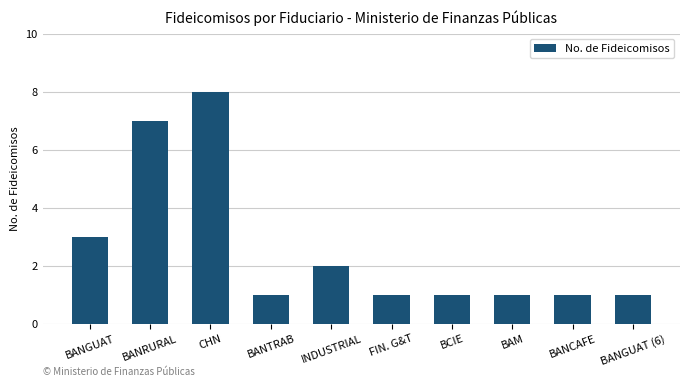

What is the label of the 8th bar from the right?

CHN